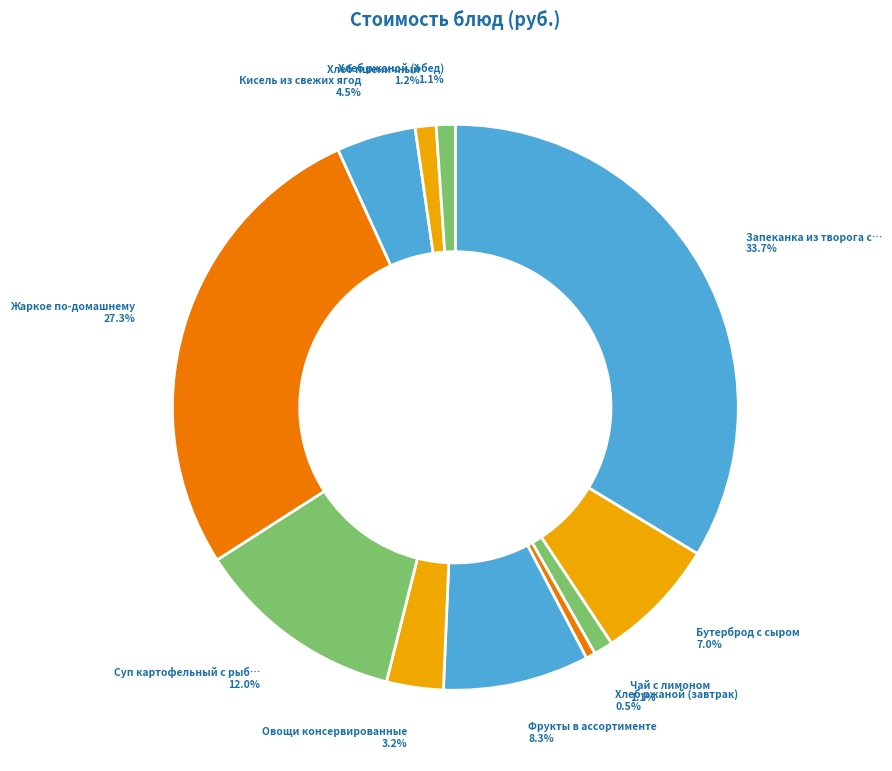

How many slices are in this pie chart?

11